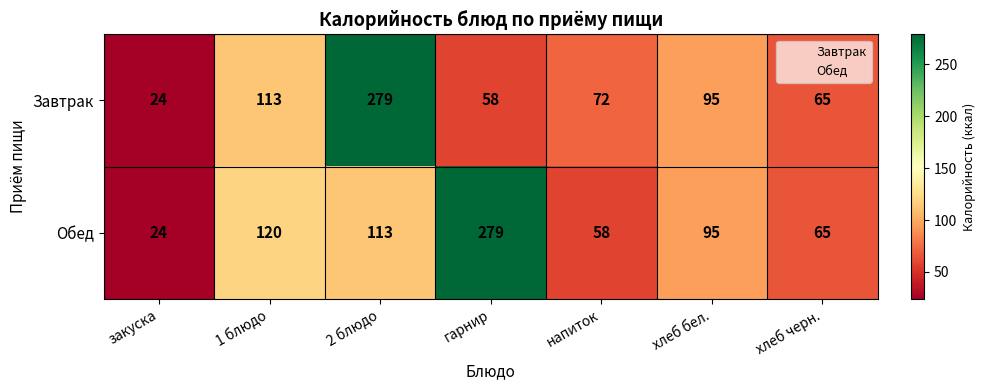

Rank the series at 2 блюдо from lowest to highest value.

Обед, Завтрак